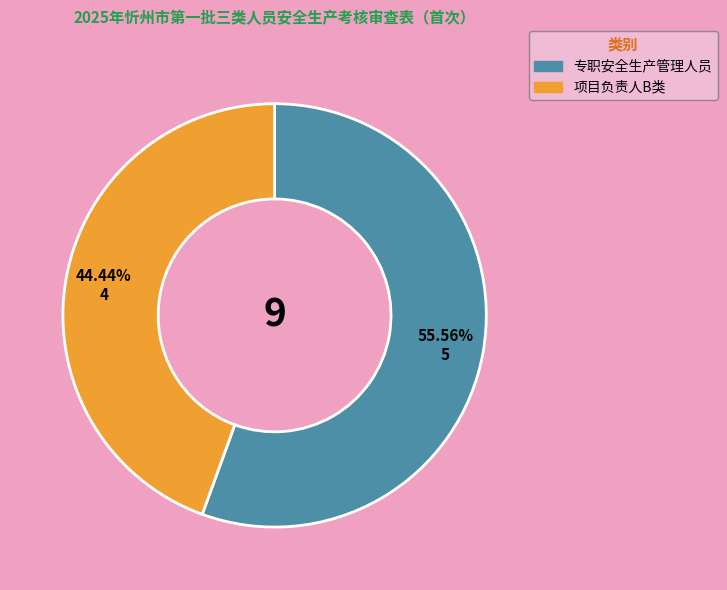

What percentage is the 项目负责人B类 slice, to the nearest percent?

44%